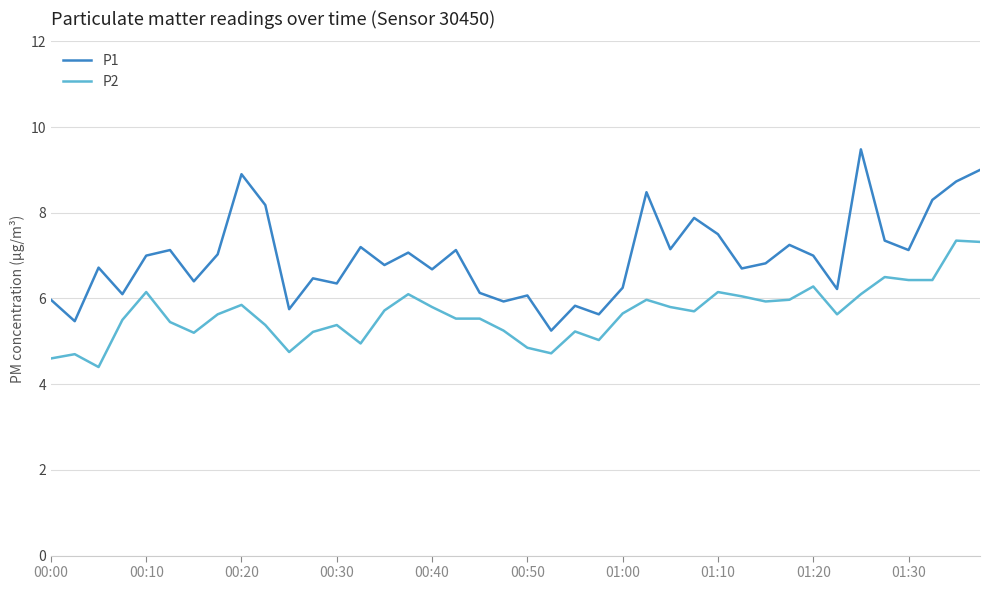

Which series has the largest range (max minus min)?

P1